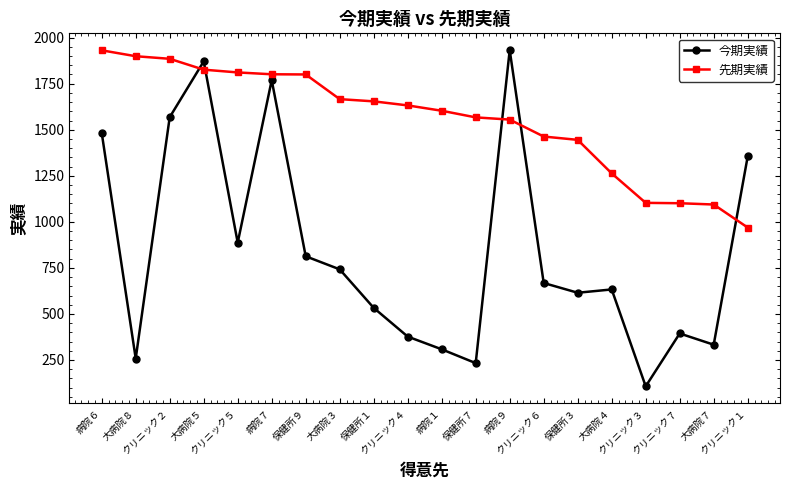

How many times do 今期実績 and 先期実績 cross each other?

5